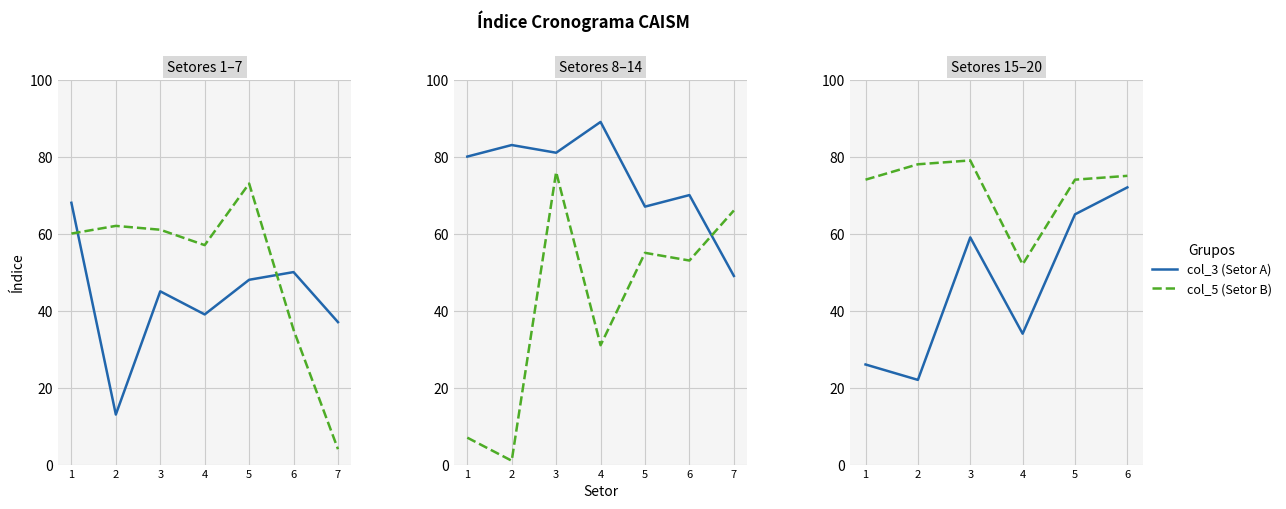

Which series changed the most between 2 and 3?

col_3 (Setor A)